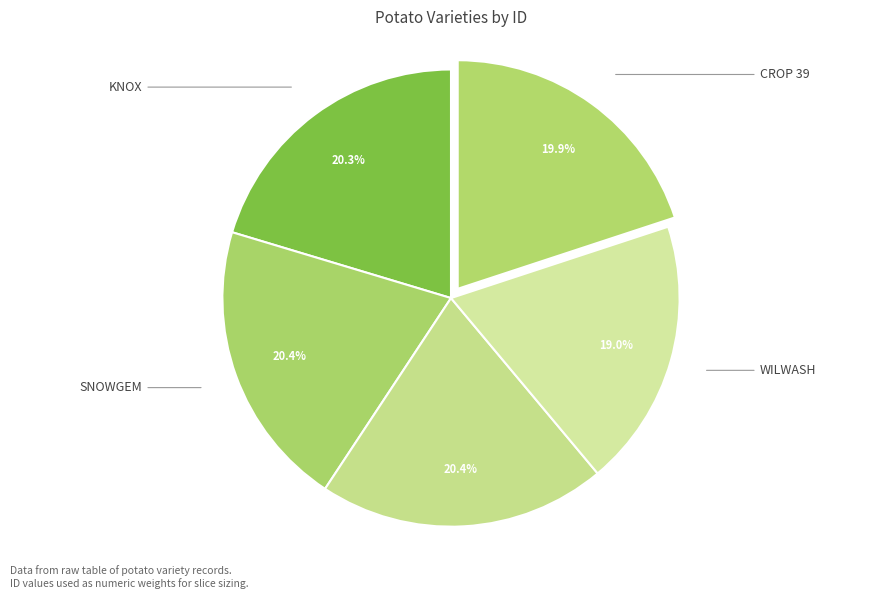

How many segments does this pie chart have?

5